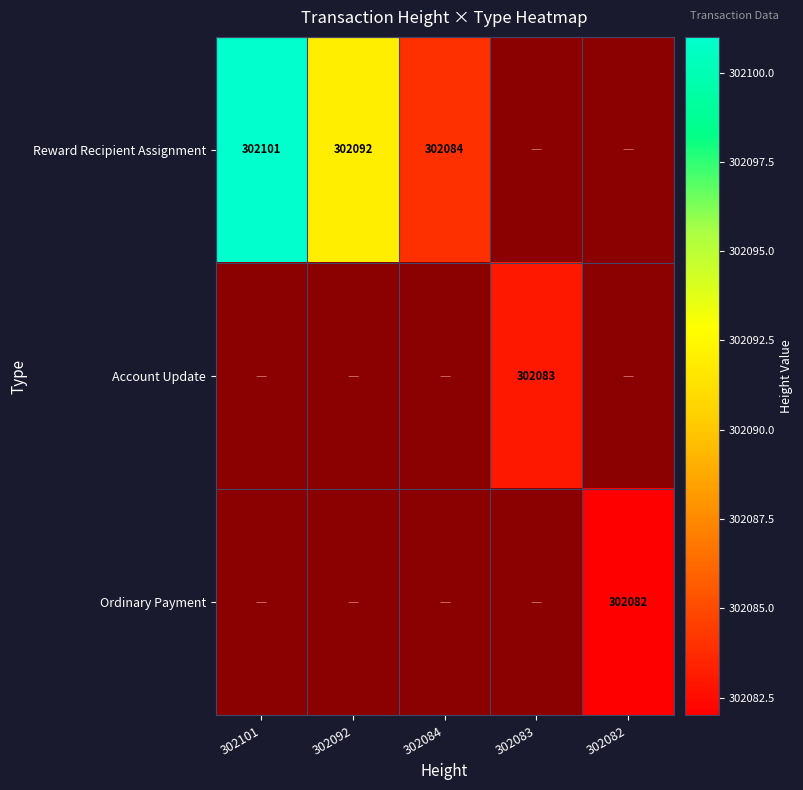

The Reward Recipient Assignment series shows 98724 at 302092. True or false?

False